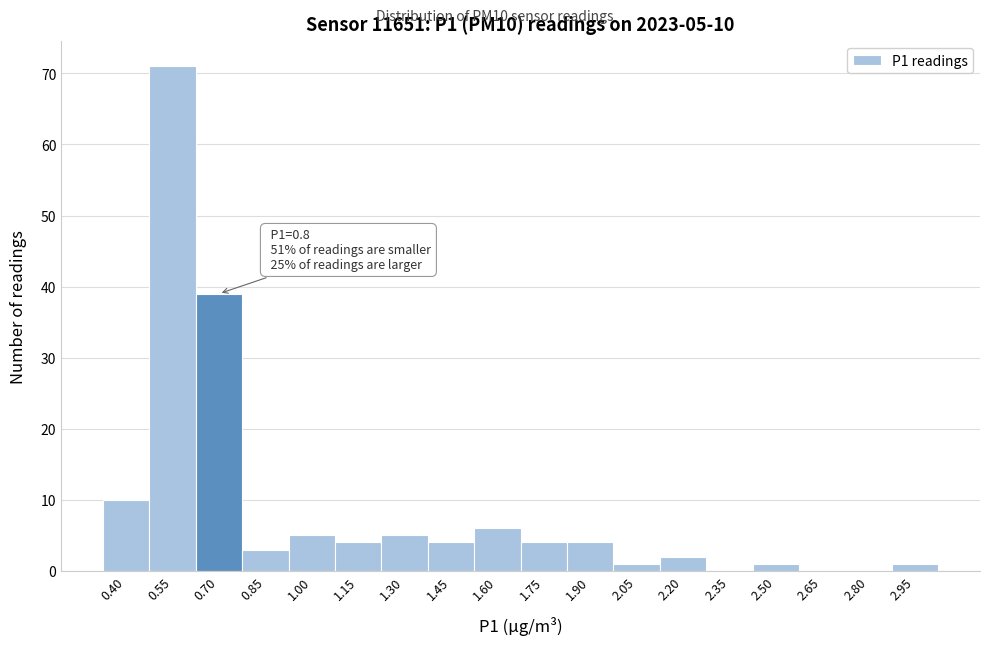

Reading left to right, extract all data points from this chart.

0.40=10	0.55=71	0.70=39	0.85=3	1.00=5	1.15=4	1.30=5	1.45=4	1.60=6	1.75=4	1.90=4	2.05=1	2.20=2	2.35=0	2.50=1	2.65=0	2.80=0	2.95=1